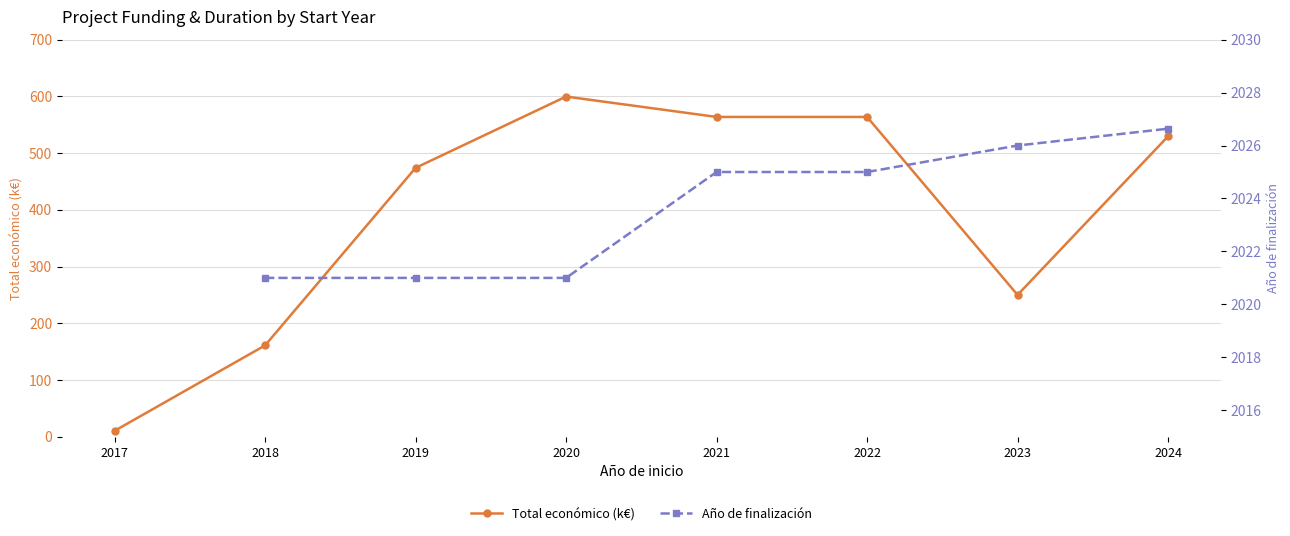

Count the number of data series in this chart.

2